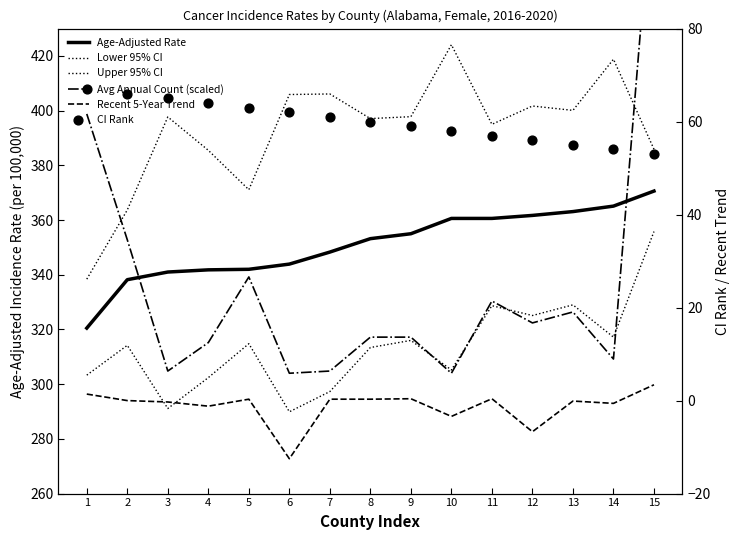

What are all the series names shown in the legend?

Age-Adjusted Rate, Lower 95% CI, Upper 95% CI, Avg Annual Count (scaled), Recent 5-Year Trend, CI Rank